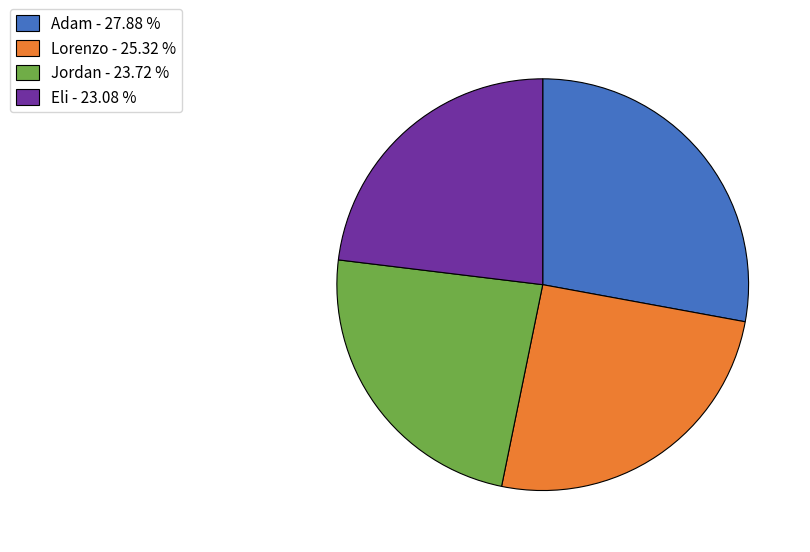

How many slices are in this pie chart?

4